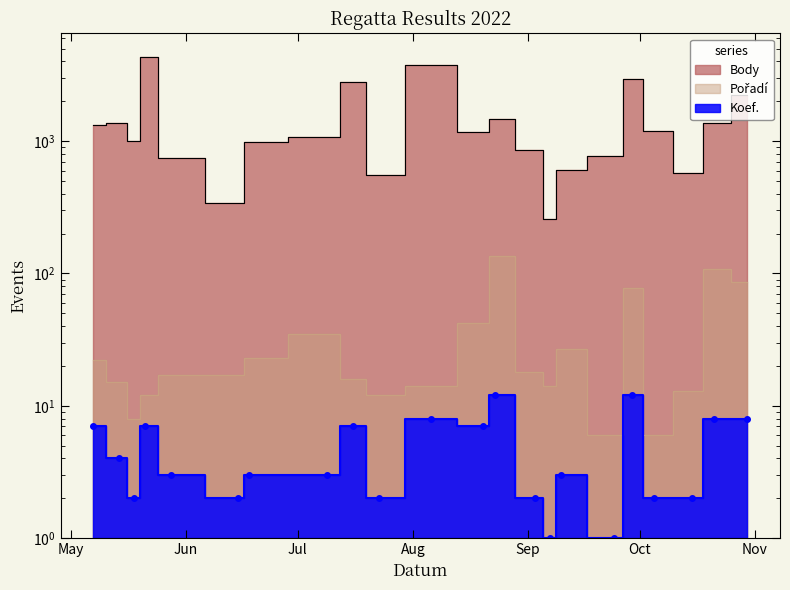

How many categories are shown in the chart?

22